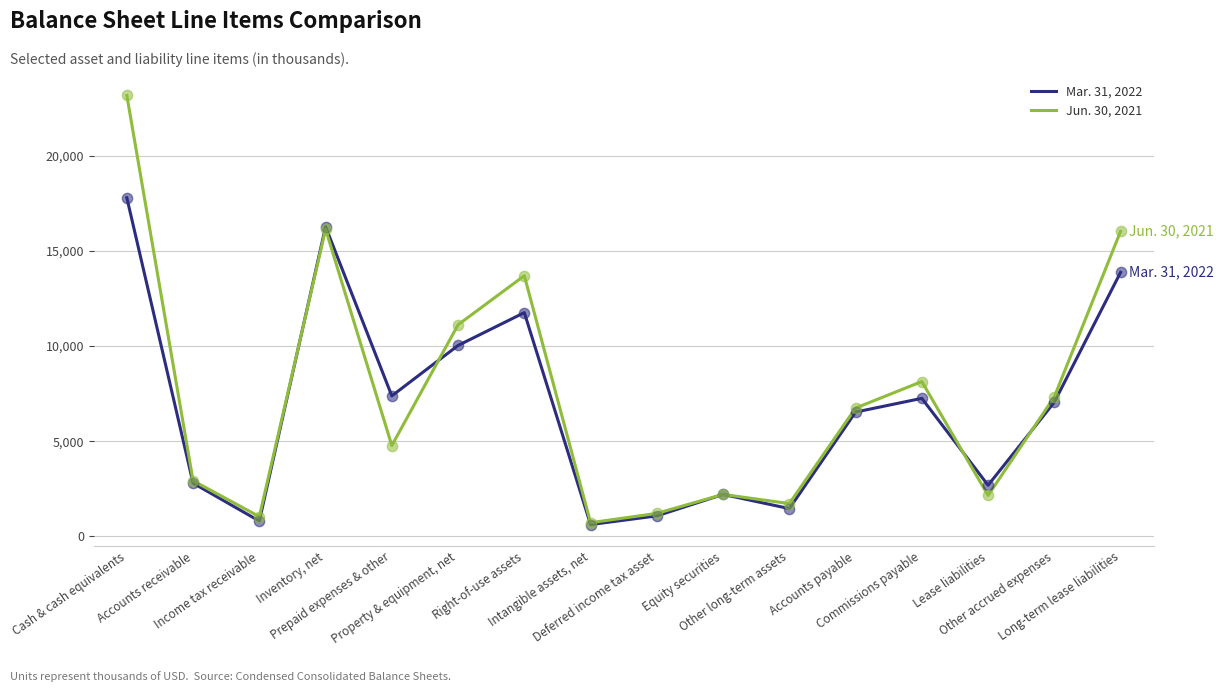

Which series has the largest total across all categories?

Jun. 30, 2021